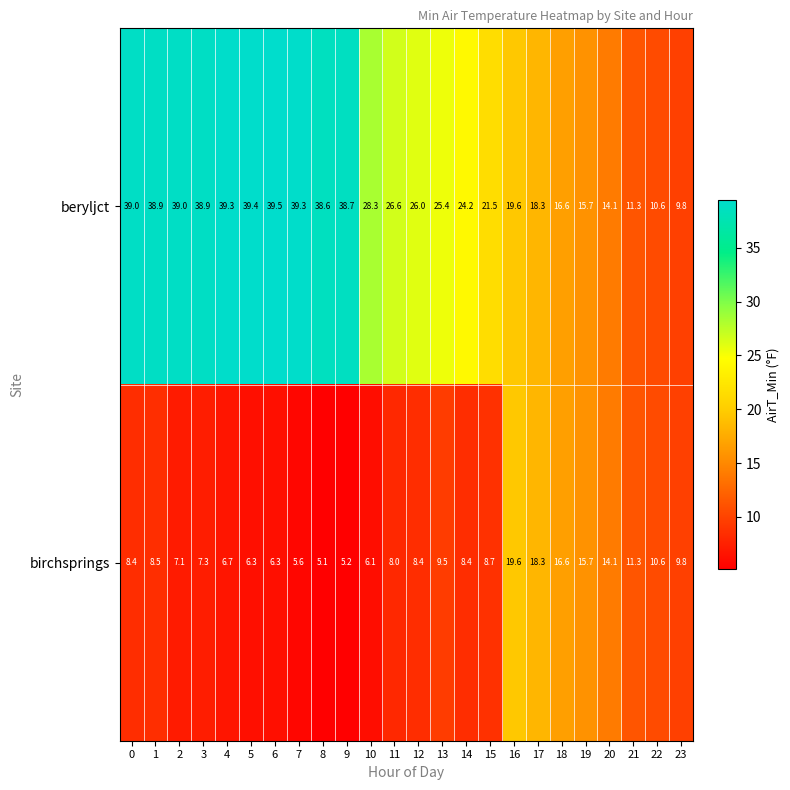

True or false: beryljct has a value of 17.9 at 6.

False